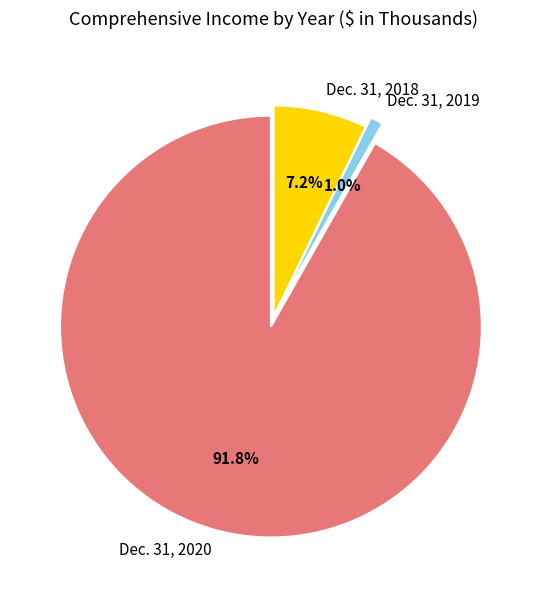

Which category has the smallest portion of the pie?

Dec. 31, 2019